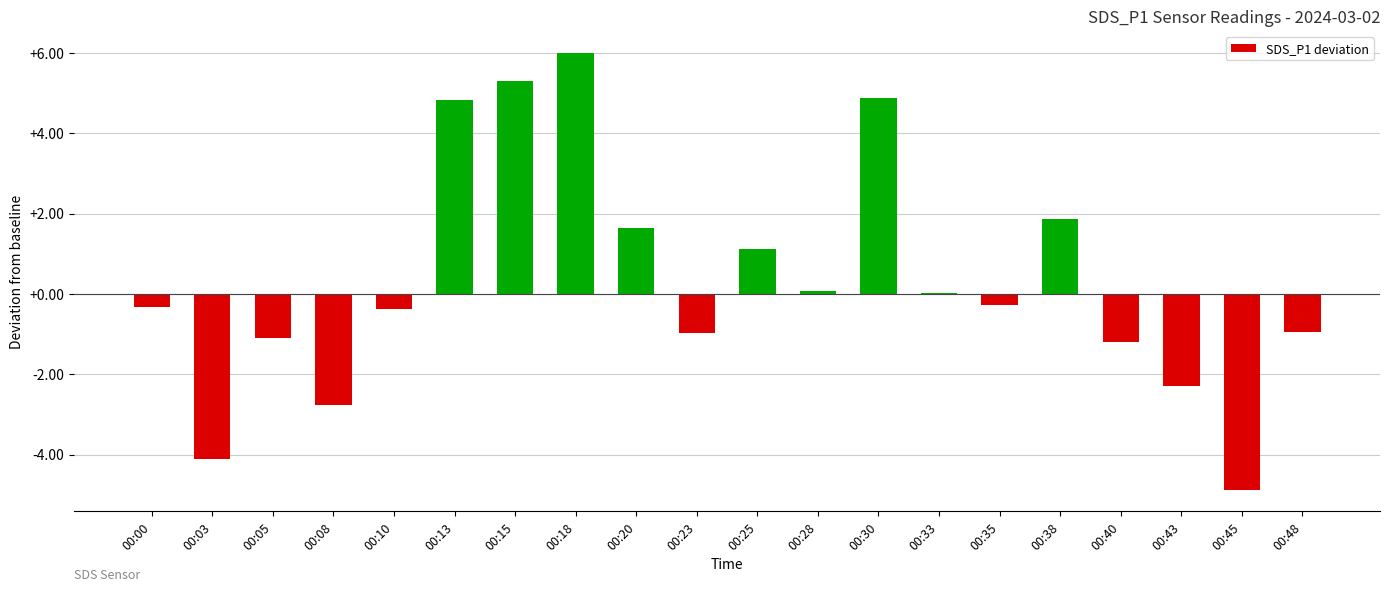

Between 00:40 and 00:35, which is larger?

00:35